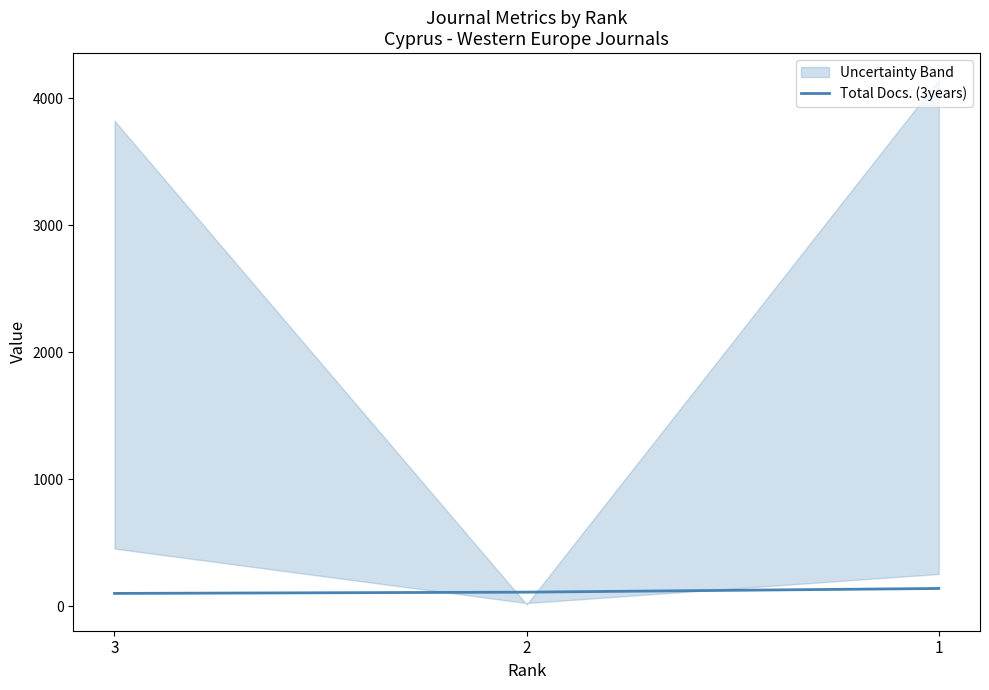

Where is the data nearest to the value 120?

2